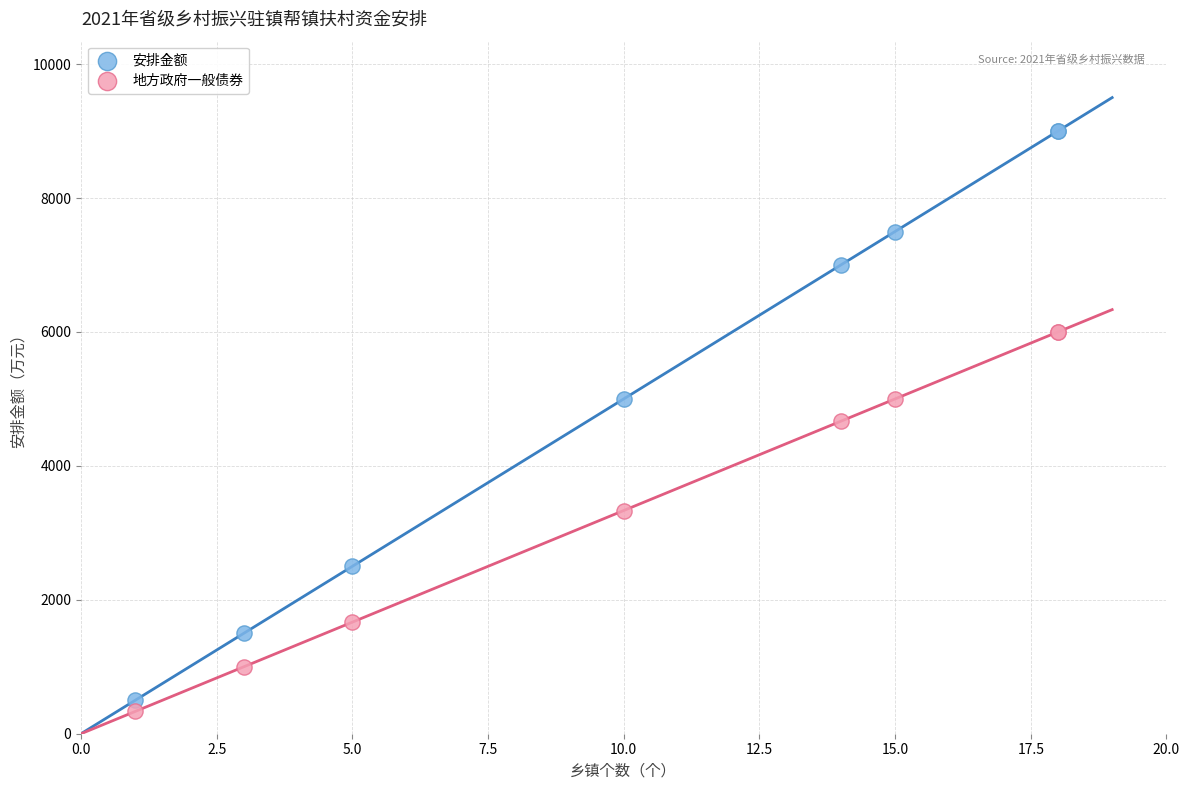

In the 地方政府一般债券 series, what Y value is closest to 3166?

3333.0